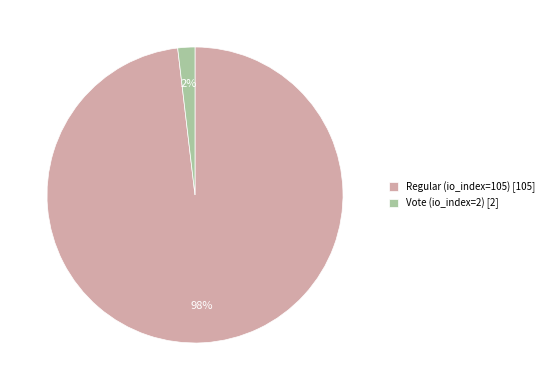

Is the sum of Regular (io_index=105) and Vote (io_index=2) greater than half?

Yes